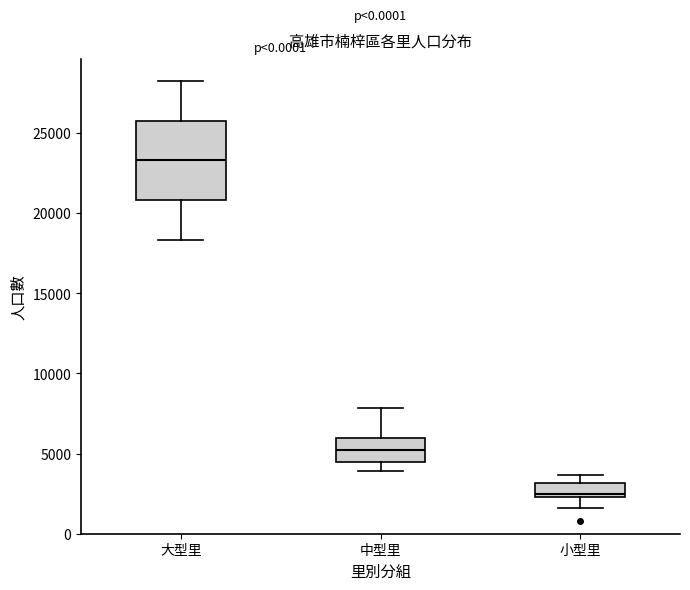

Reading left to right, read every box against the y-axis: the position of its median line, the range the box covers, and the ends of its whiskers. The values are not printed on the chart, so give them approximately, as read against the axis.

大型里: median 23500, box 21000 to 25500, whiskers 18500 to 28000
中型里: median 5000, box 4500 to 6000, whiskers 4000 to 8000
小型里: median 2500 (just above the box's lower edge), box 2500 to 3000, whiskers 1500 to 3500